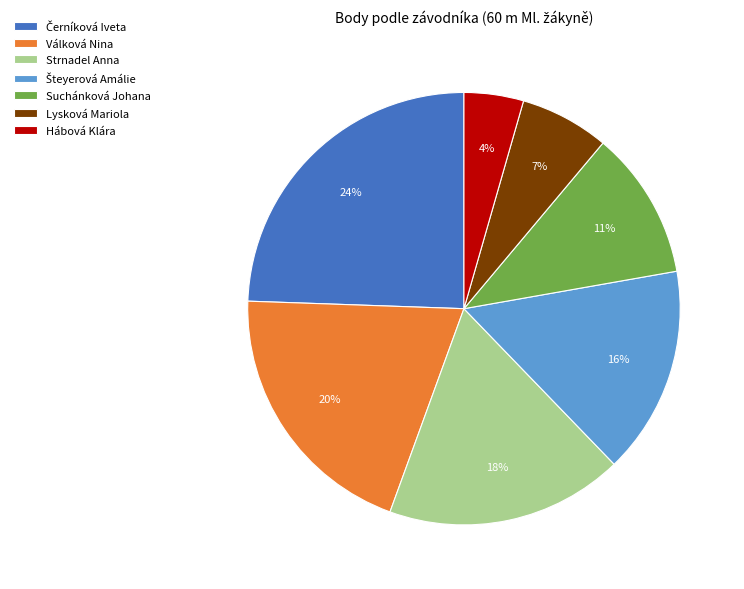

Which category has the smallest portion of the pie?

Hábová Klára